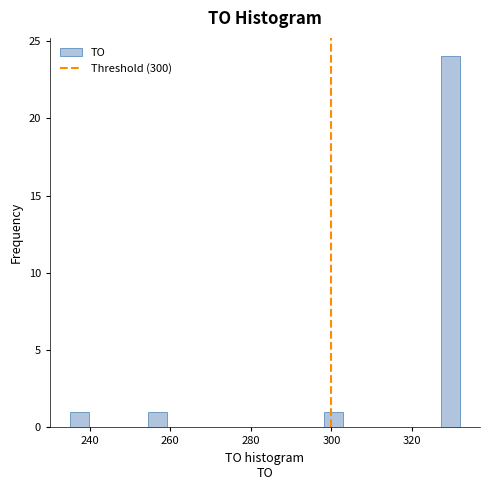

Read against the x-axis, roughly where is the centre of the tallest bar?

330